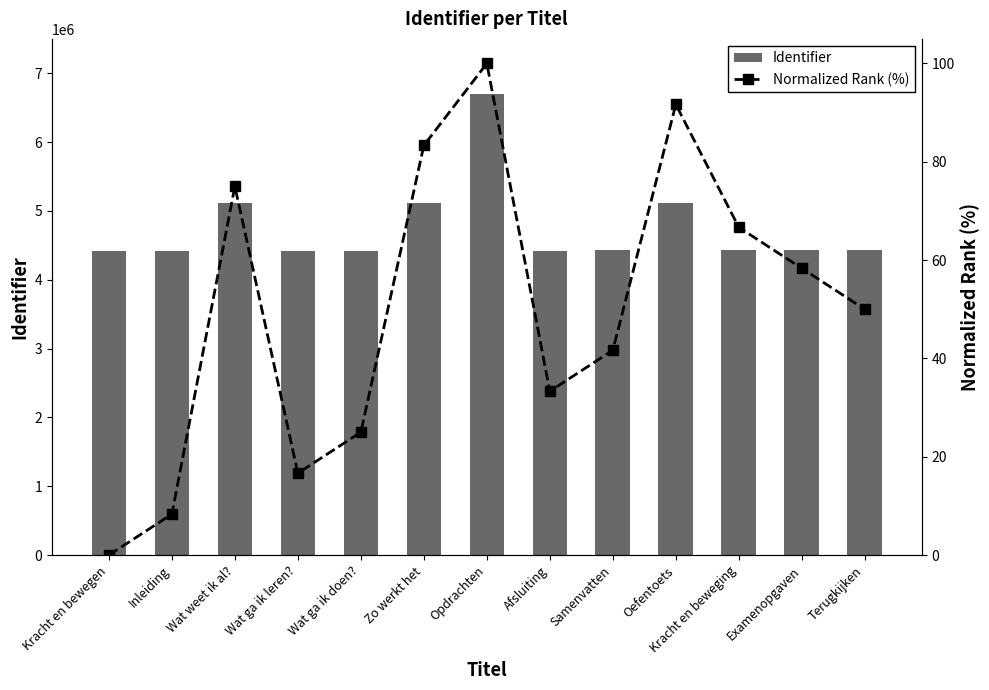

What is the label of the 12th bar from the right?

Inleiding